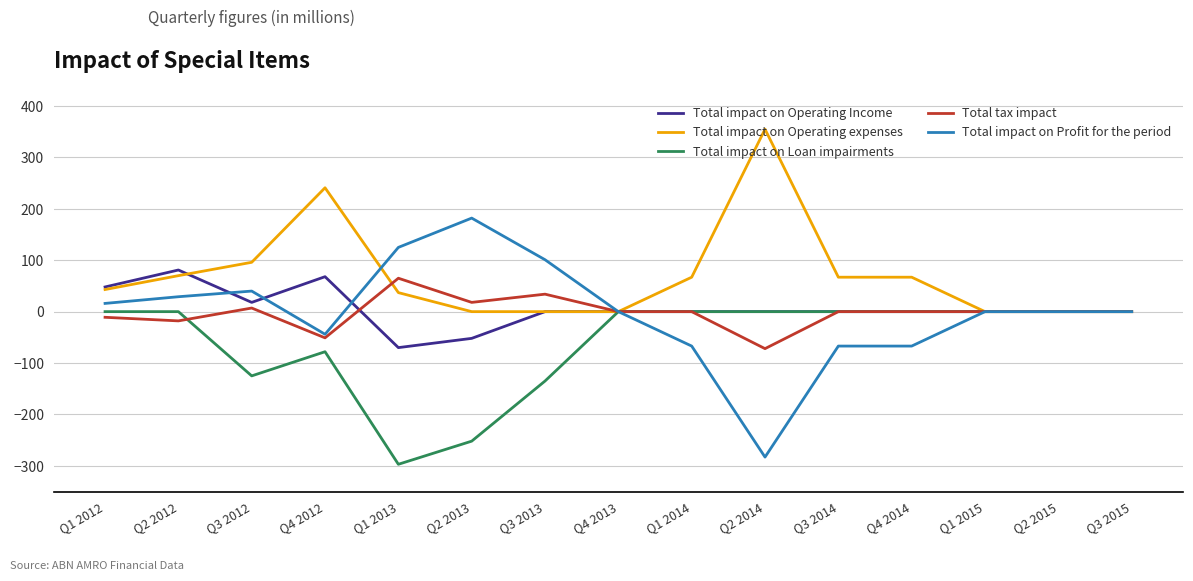

Is this an area chart (filled region under the line)?

No